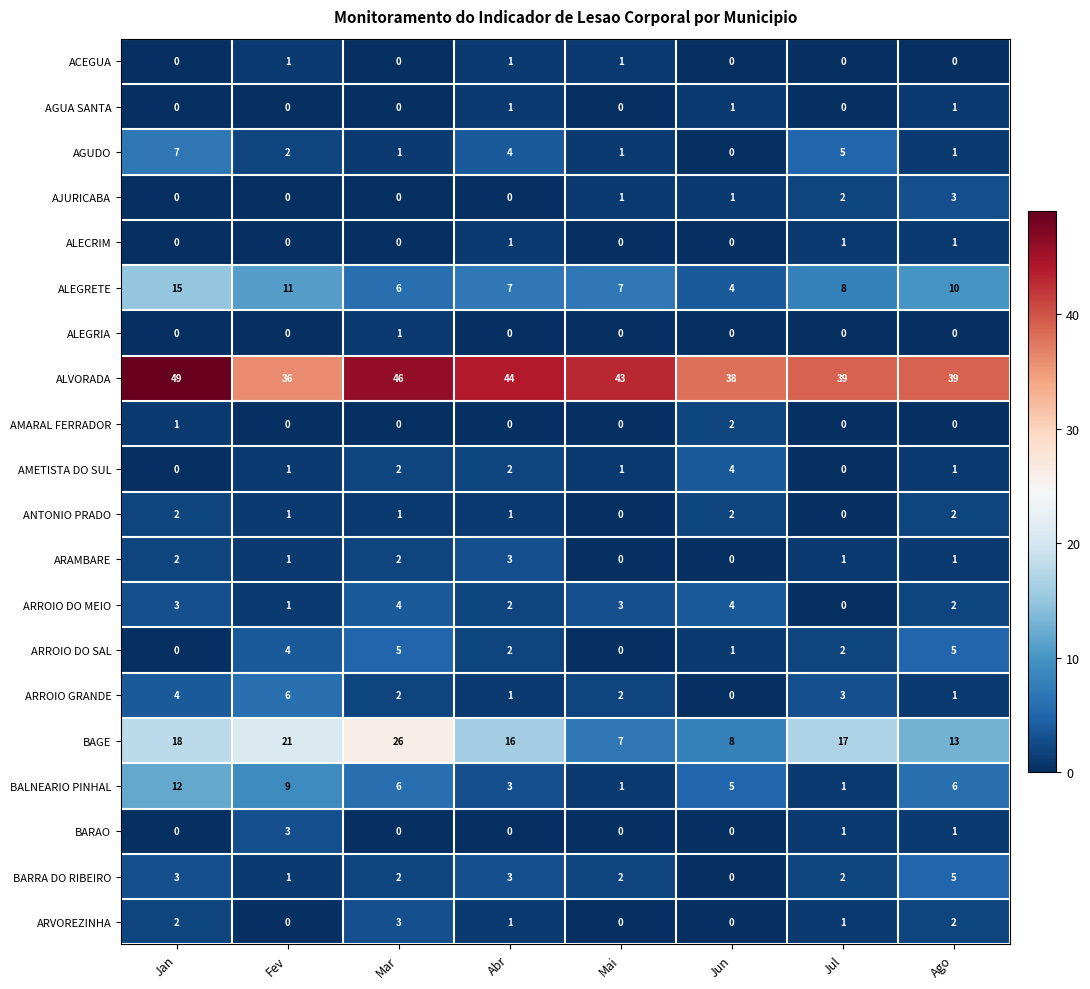

Which series has the largest range (max minus min)?

BAGE